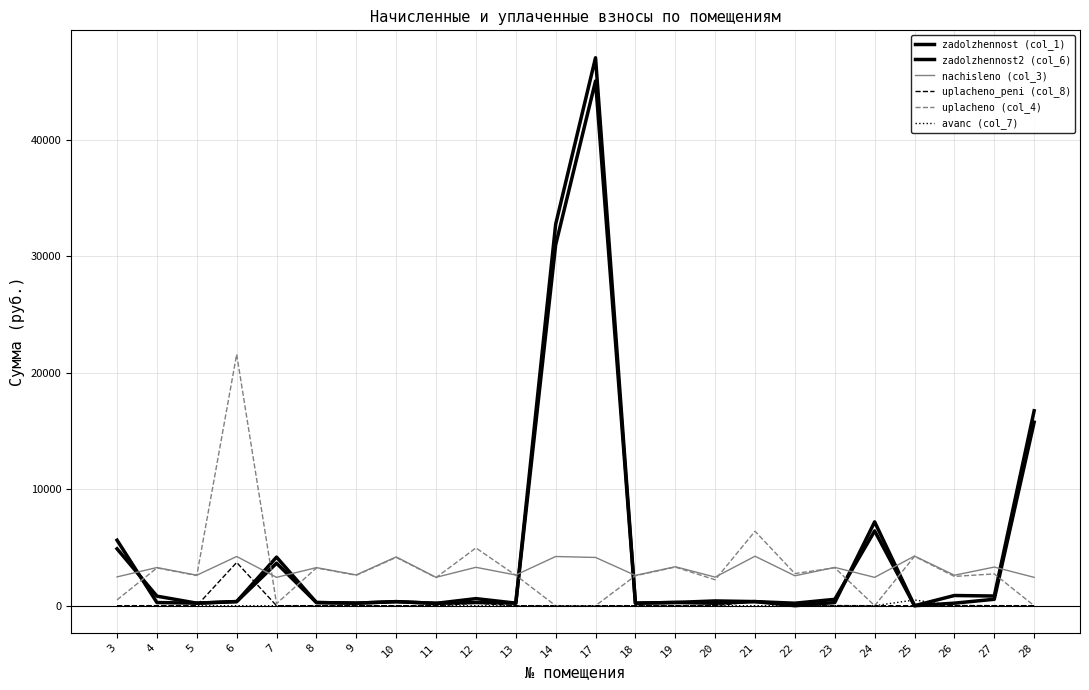

At which label does uplacheno (col_4) first exceed 2615?

4